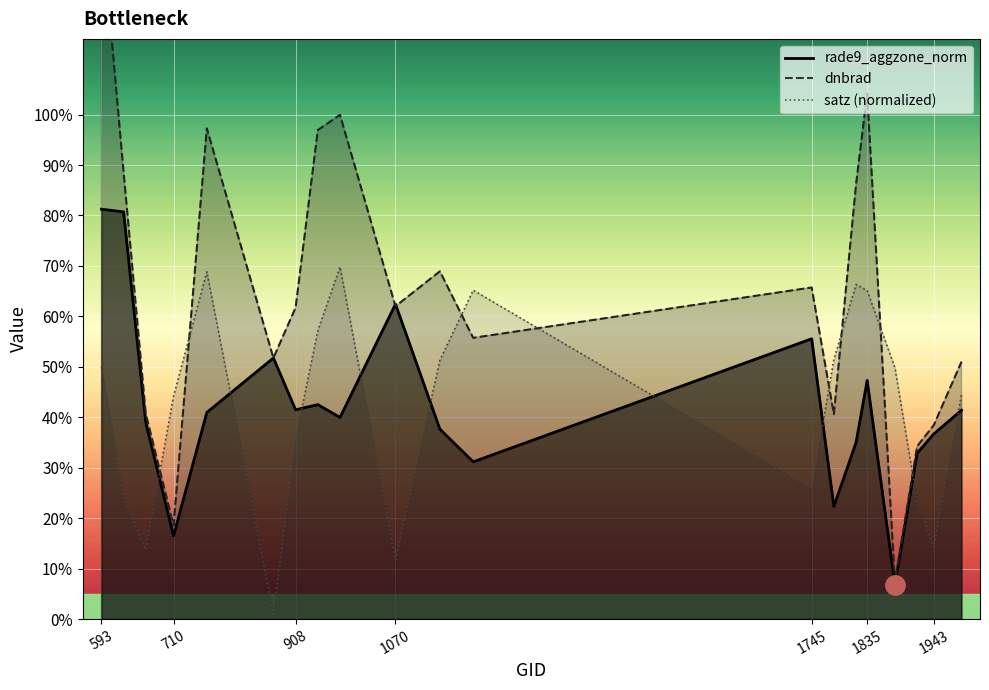

Reading left to right, list all the values displayed in this chart.

rade9_aggzone_norm: 593=0.8	629=0.8	665=0.4	710=0.2	764=0.4	872=0.5	908=0.4	944=0.4	980=0.4	1070=0.6	1142=0.4	1196=0.3	1745=0.6	1781=0.2	1817=0.4	1835=0.5	1880=0.1	1916=0.3	1943=0.4	1988=0.4
dnbrad: 593=1.4	629=0.9	665=0.4	710=0.2	764=1.0	872=0.5	908=0.6	944=1.0	980=1.0	1070=0.6	1142=0.7	1196=0.6	1745=0.7	1781=0.4	1817=0.9	1835=1.0	1880=0.1	1916=0.3	1943=0.4	1988=0.5
satz_norm: 593=0.5	629=0.2	665=0.1	710=0.4	764=0.7	872=0.0	908=0.4	944=0.6	980=0.7	1070=0.1	1142=0.5	1196=0.7	1745=0.3	1781=0.5	1817=0.7	1835=0.7	1880=0.5	1916=0.2	1943=0.1	1988=0.4